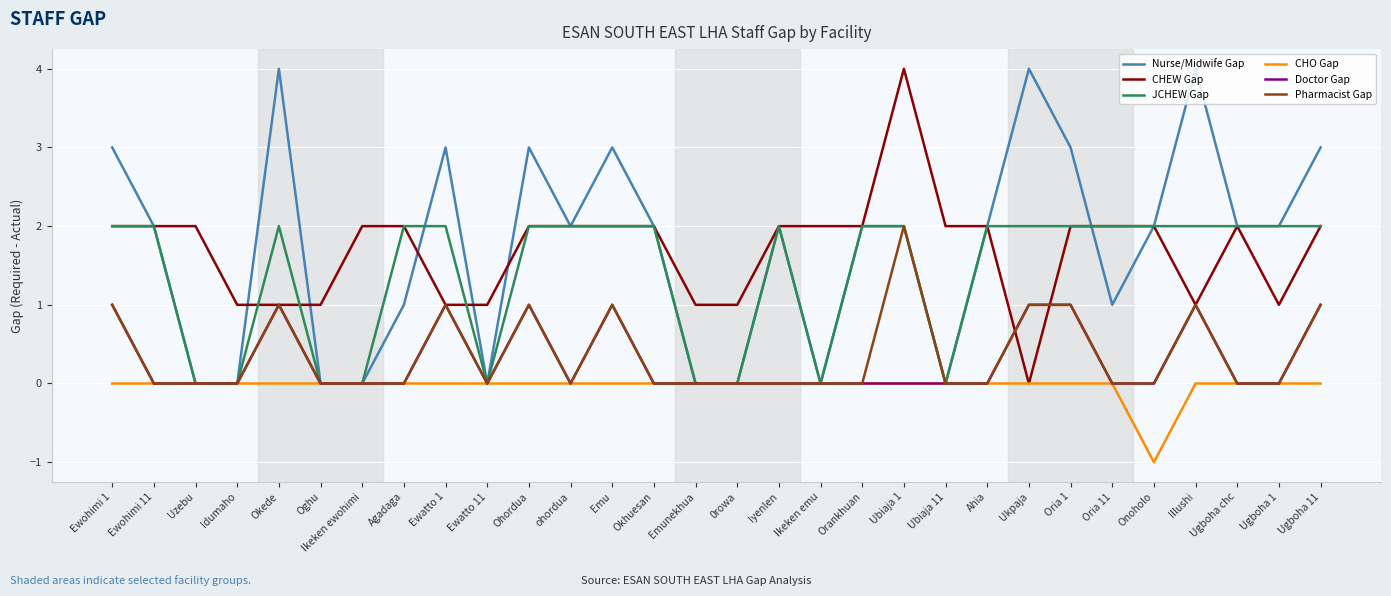

Is this an area chart (filled region under the line)?

No